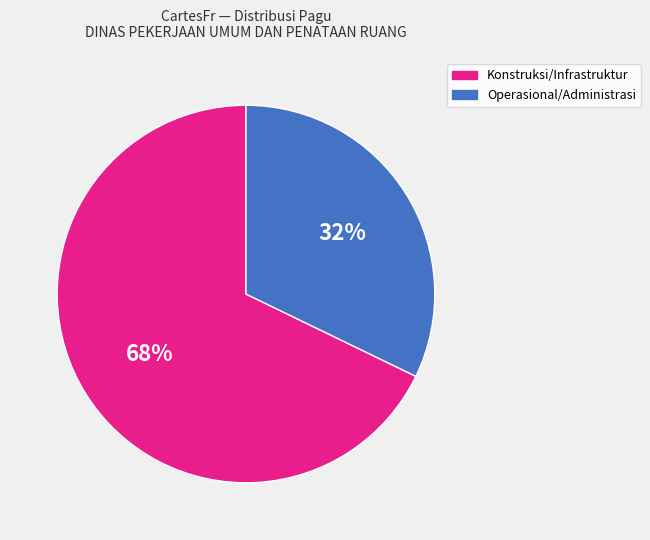

To the nearest percent, what is the difference between the largest and smallest slice percentages?

36%